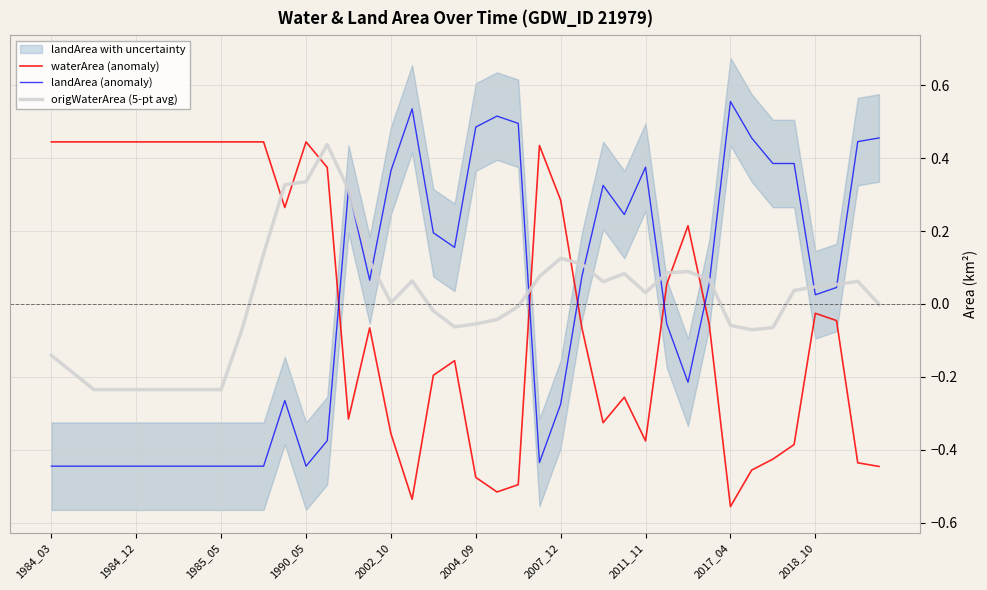

After their last crossing, which series has the higher values: waterArea (anomaly) or landArea (anomaly)?

landArea (anomaly)